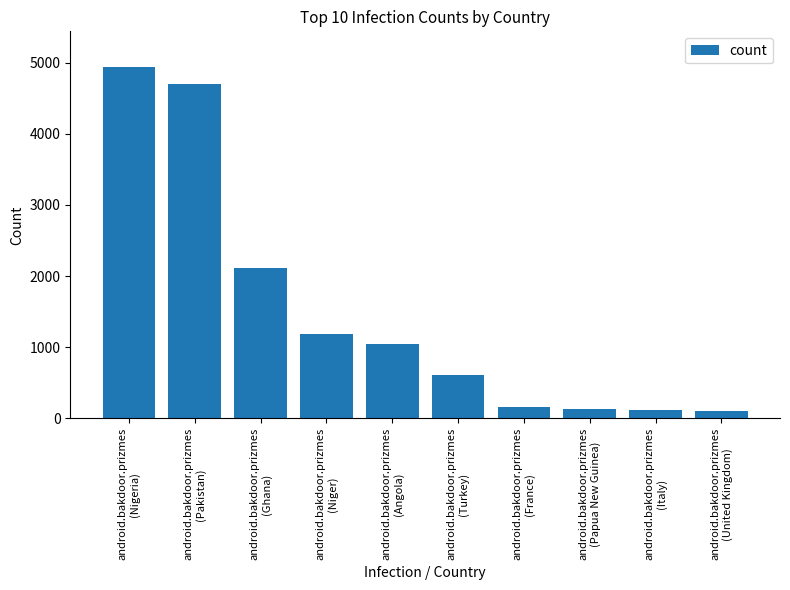

How many data points are less than 1047?

5